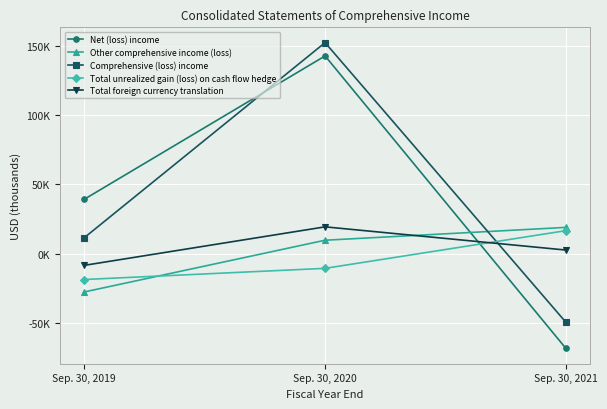

Reading left to right, list all the values displayed in this chart.

Net (loss) income: Sep. 30, 2019=39215	Sep. 30, 2020=142828	Sep. 30, 2021=-68577
Other comprehensive income (loss): Sep. 30, 2019=-27777	Sep. 30, 2020=9622	Sep. 30, 2021=18895
Comprehensive (loss) income: Sep. 30, 2019=11438	Sep. 30, 2020=152450	Sep. 30, 2021=-49682
Total unrealized gain (loss) on cash flow hedge: Sep. 30, 2019=-18780	Sep. 30, 2020=-10711	Sep. 30, 2021=16541
Total foreign currency translation: Sep. 30, 2019=-8548	Sep. 30, 2020=19286	Sep. 30, 2021=2517